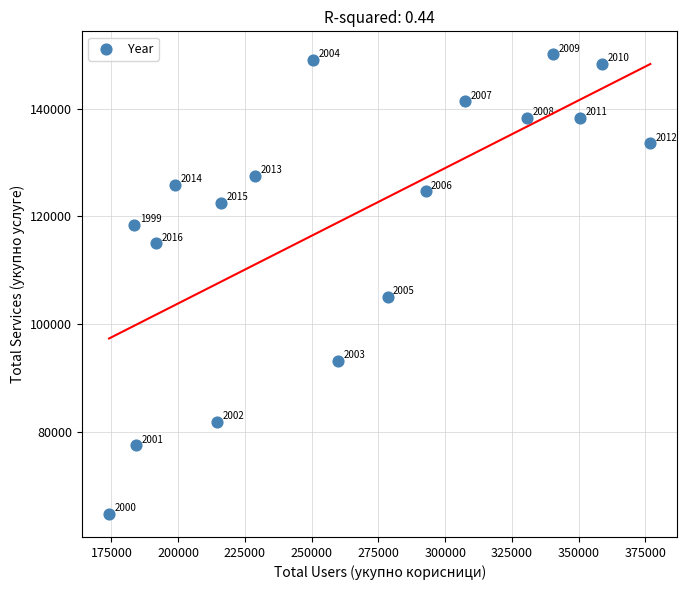

What is the range of X values (max minus min)?

202688